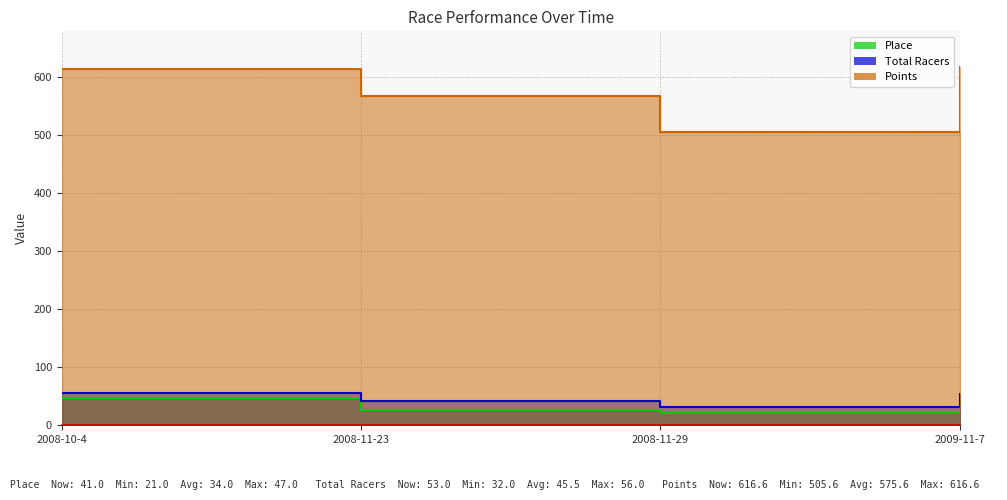

What is the sum of the Points values at 2008-11-23 and 2008-11-29?

1072.9